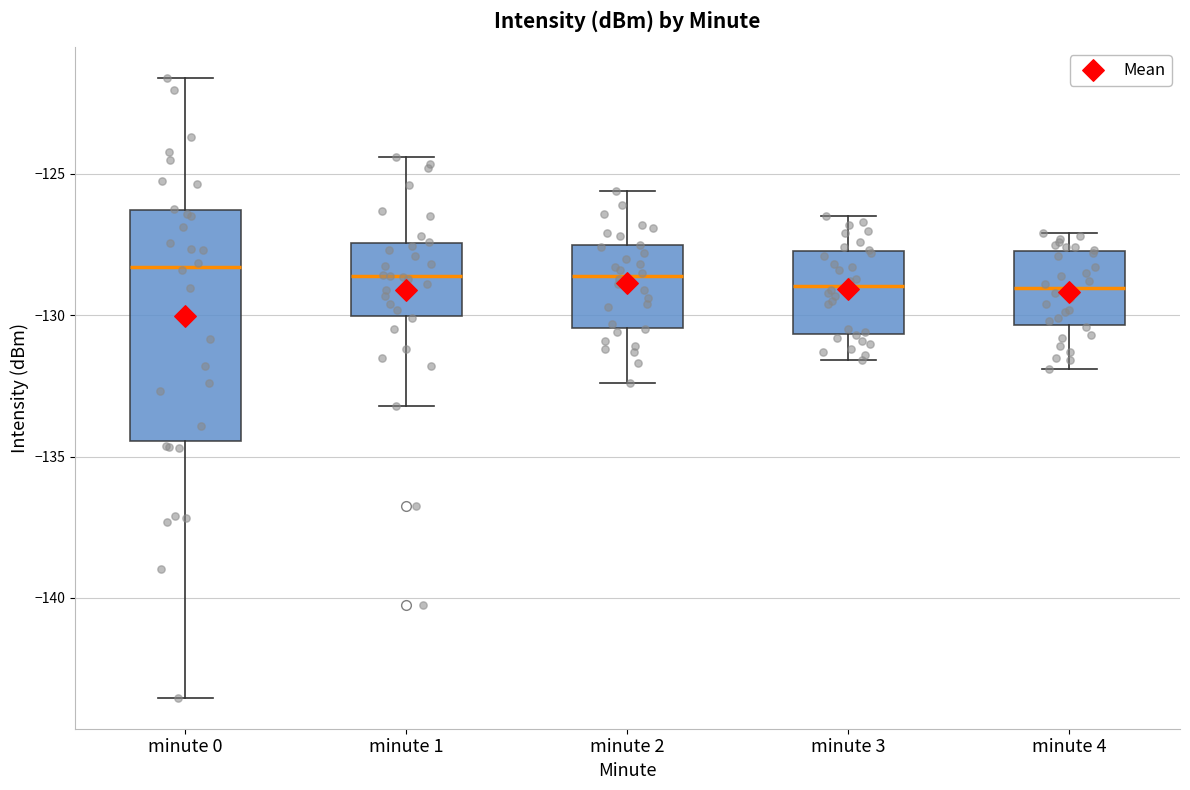

Reading left to right, read every box against the y-axis: the position of its median line, the range the box covers, and the ends of its whiskers. The values are not printed on the chart, so give them approximately, as read against the axis.

minute 0: median -128.5, box -134.5 to -126.5, whiskers -143.5 to -121.5
minute 1: median -128.5, box -130.0 to -127.5, whiskers -133.0 to -124.5
minute 2: median -128.5, box -130.5 to -127.5, whiskers -132.5 to -125.5
minute 3: median -129.0, box -130.5 to -127.5, whiskers -131.5 to -126.5
minute 4: median -129.0, box -130.5 to -127.5, whiskers -132.0 to -127.0